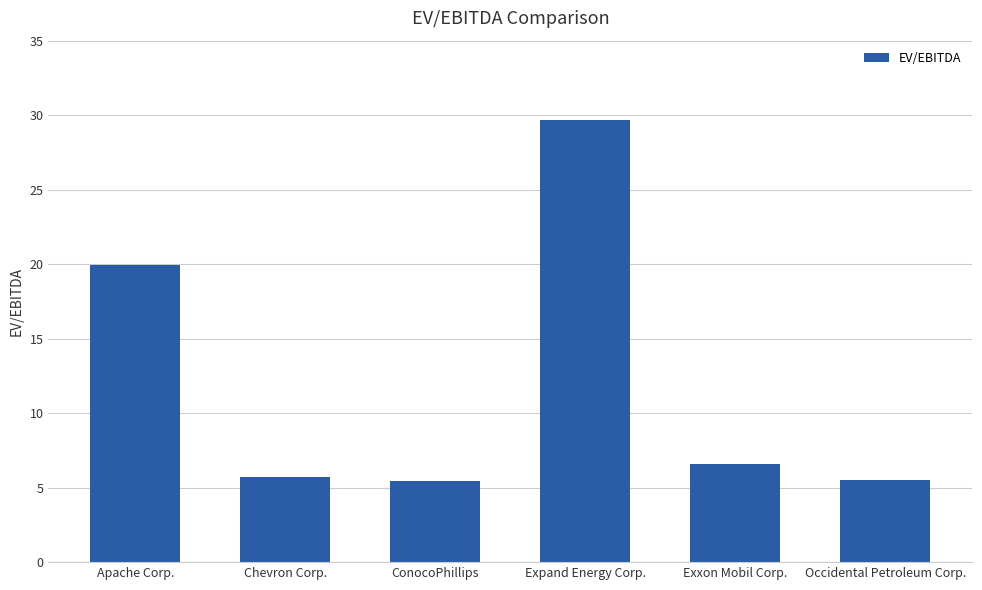

At which label does the data first exceed 6?

Apache Corp.